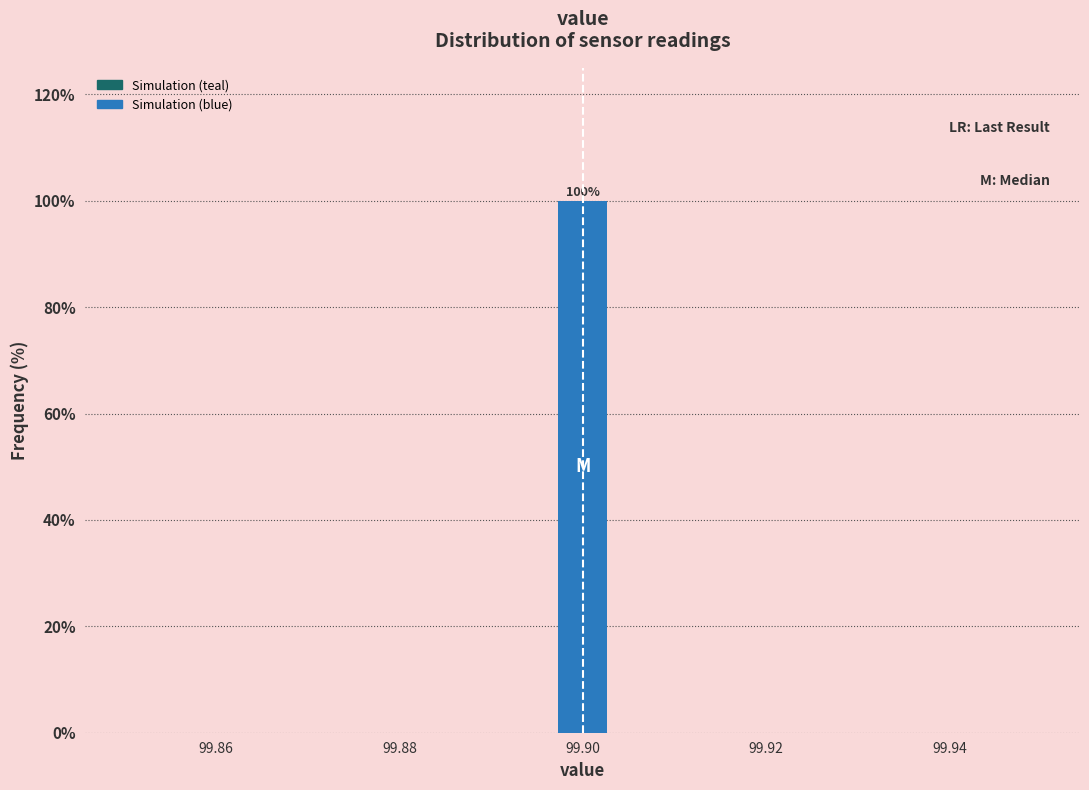

Around what value on the x-axis is the tallest bar? Give the approximate position of its centre, as read against the axis.

99.900